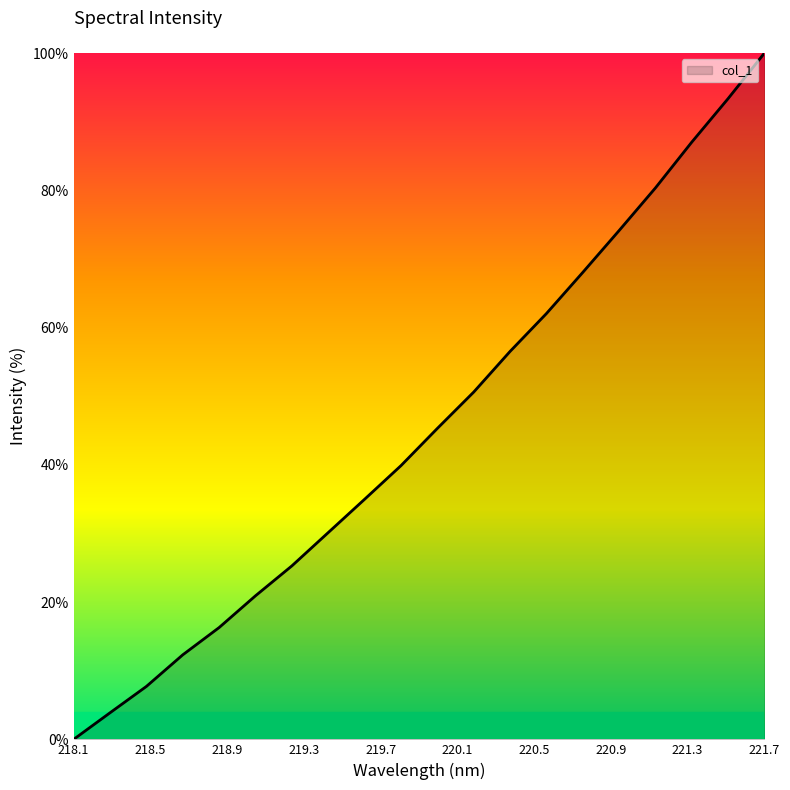

How many series are shown in this chart?

1